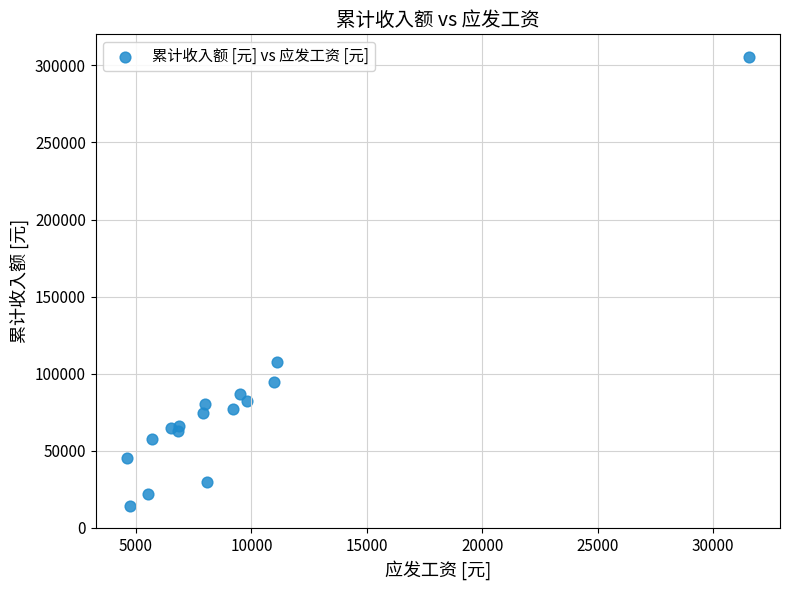

What Y value in the scatter plot is closest to 159991?

107300.0